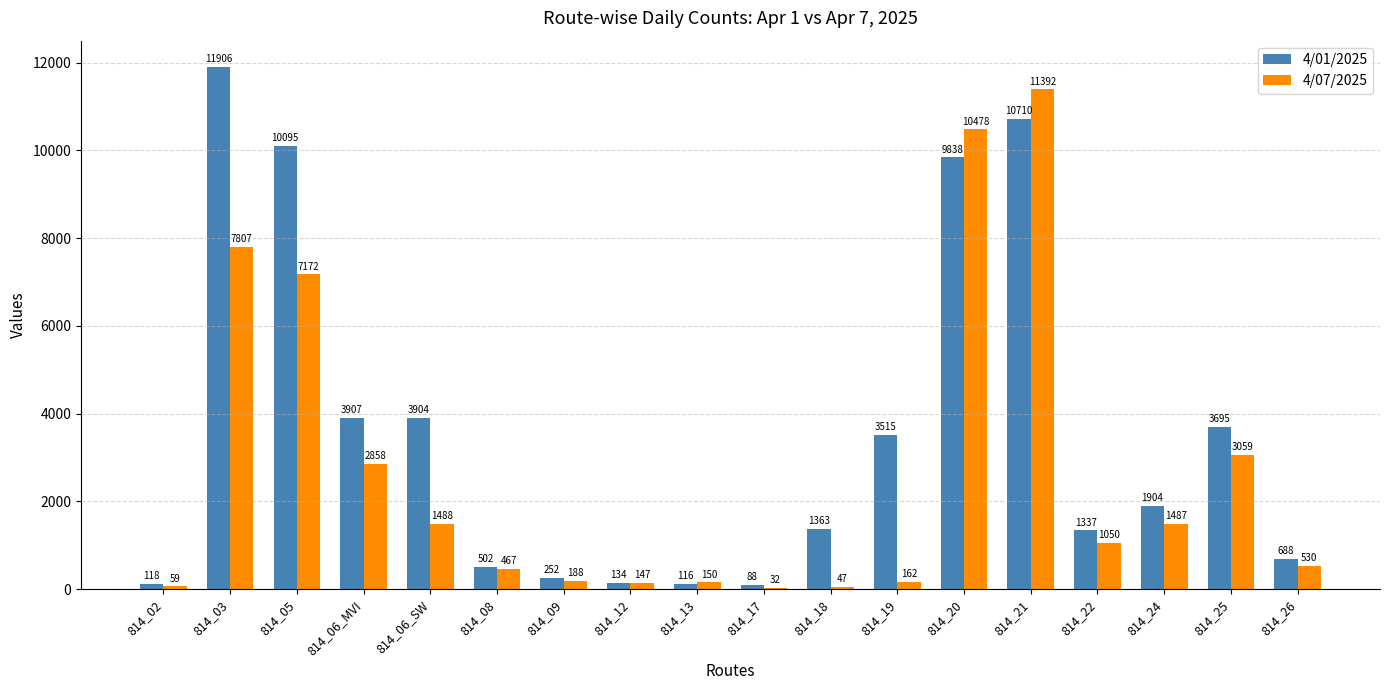

The value of 4/01/2025 at 814_20 is 9838. True or false?

True